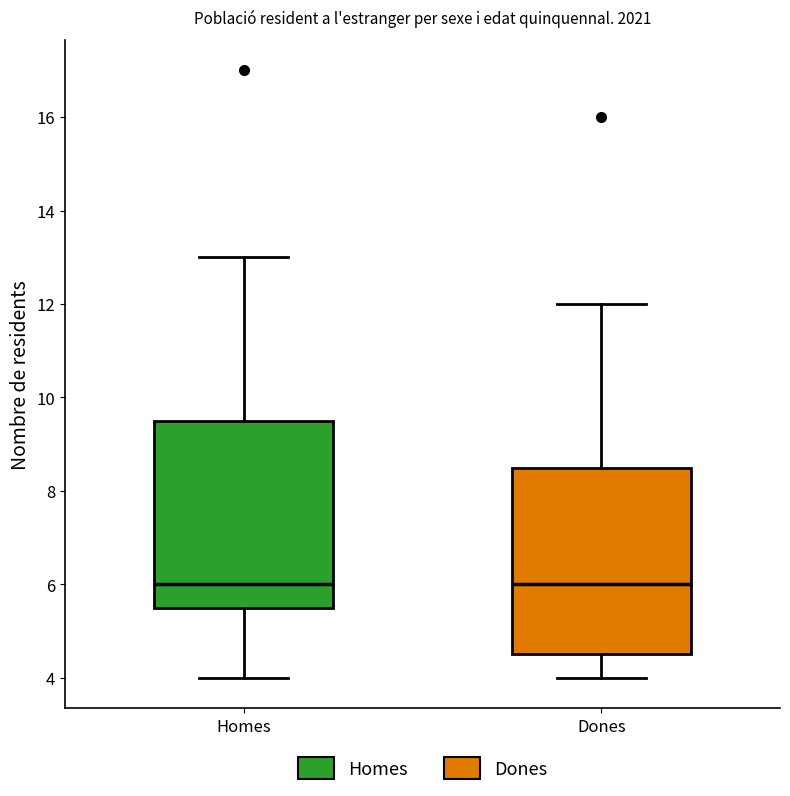

Reading left to right, transcribe this box plot: for each box, give where its median line is, the range the box spans, and where its two whiskers end, as read against the y-axis. The values are not printed on the chart, so give them approximately, as read against the axis.

Homes: median 6.0, box 5.6 to 9.6, whiskers 4.0 to 13.0
Dones: median 6.0, box 4.6 to 8.6, whiskers 4.0 to 12.0